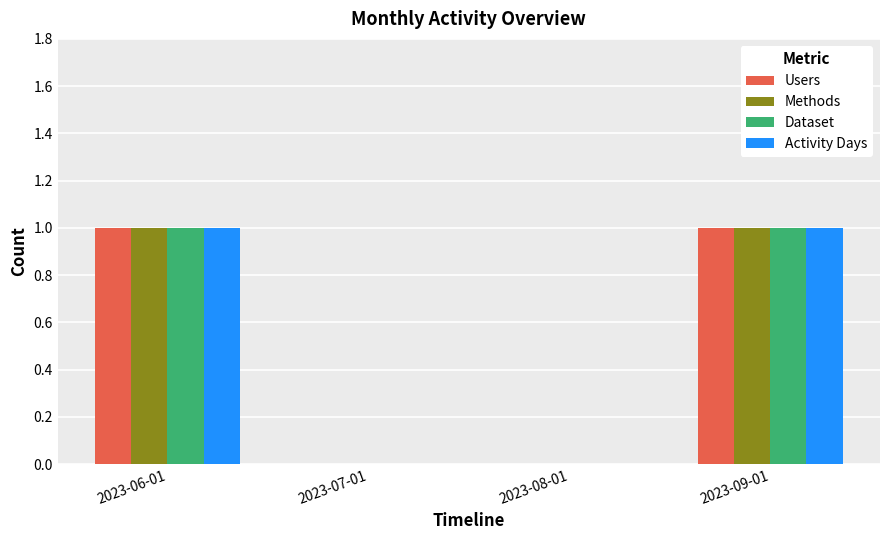

How many categories are shown in the chart?

4